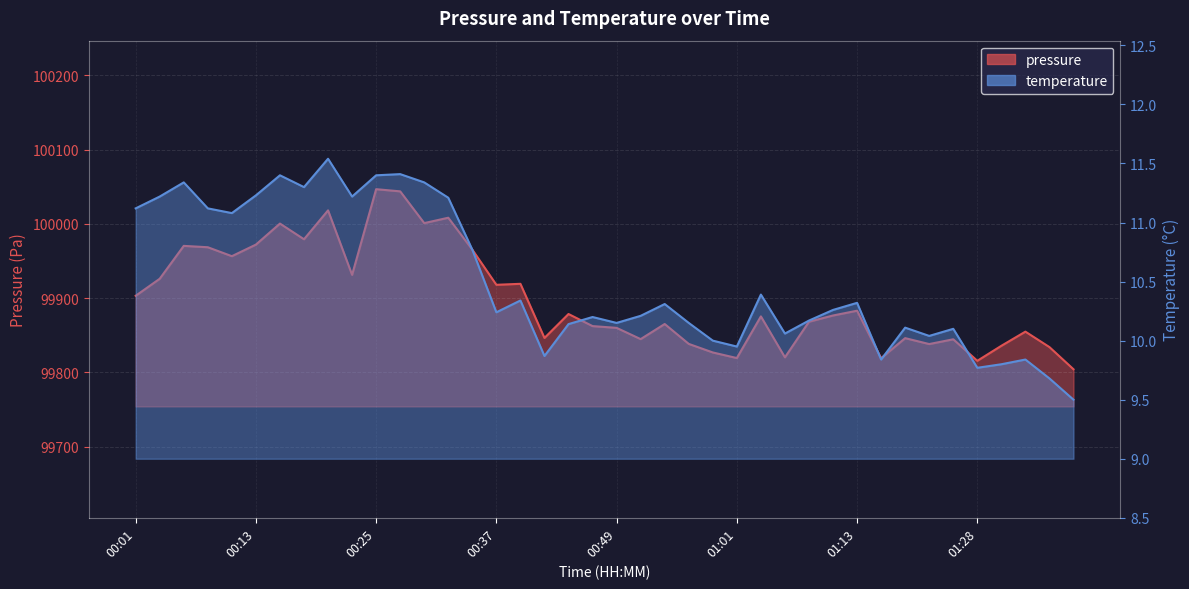

Which series has the widest spread of values?

pressure